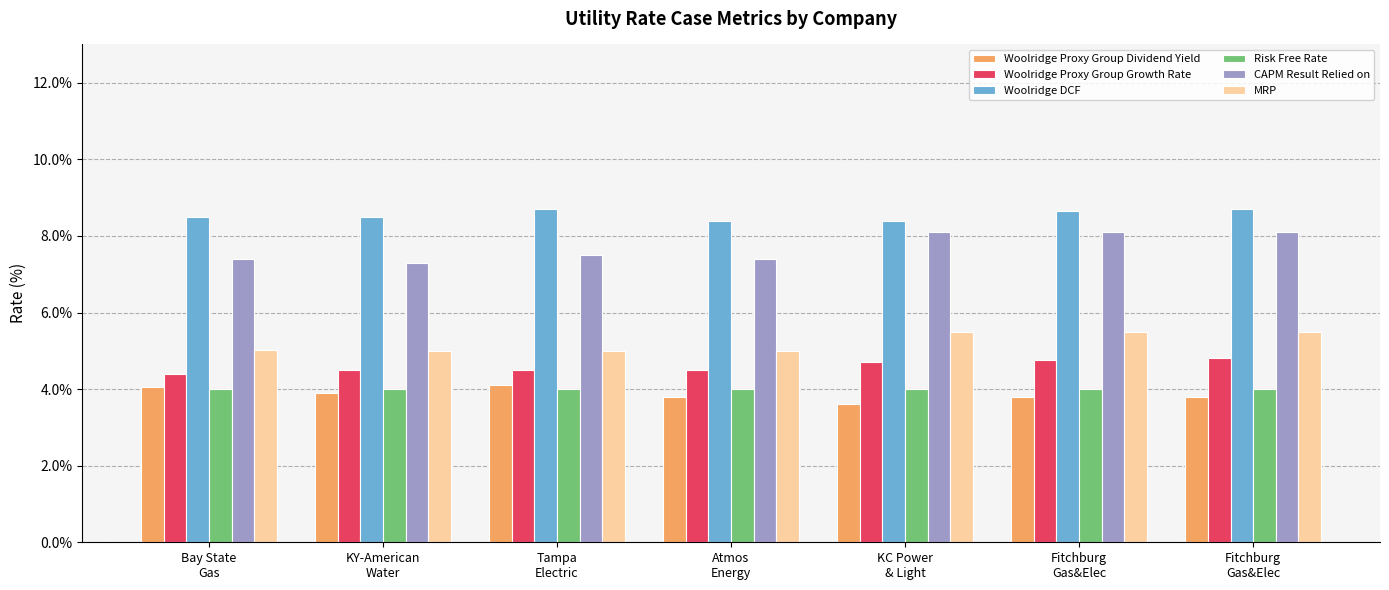

Does the chart contain stacked bars?

No